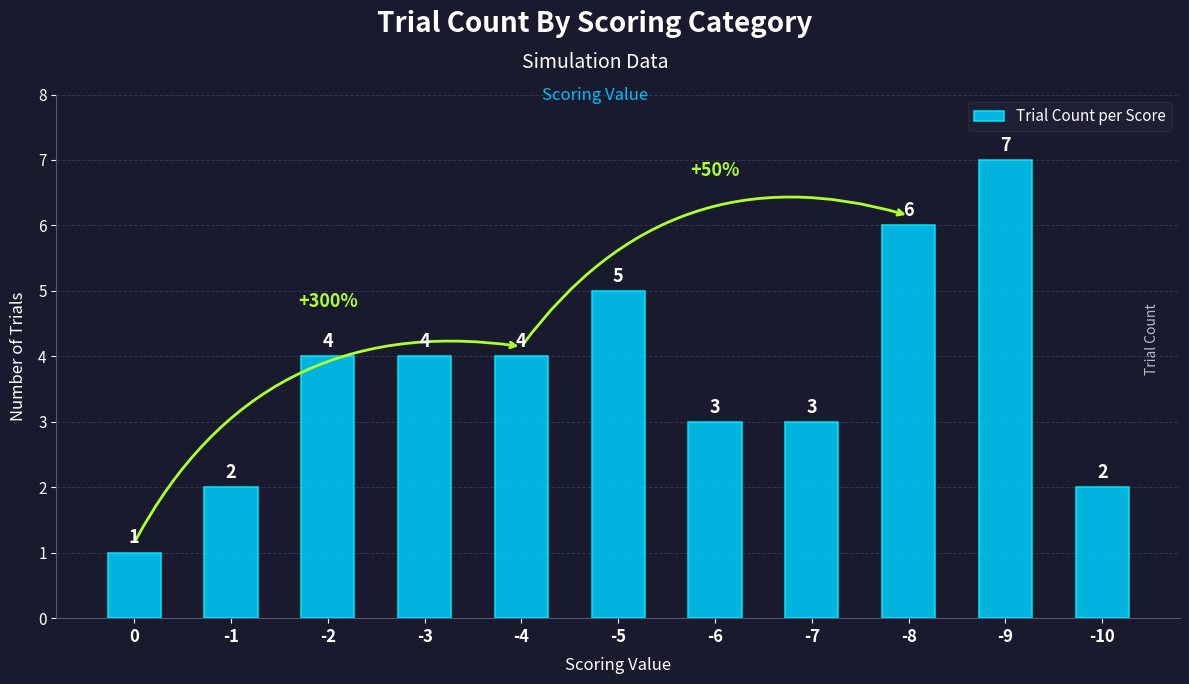

Reading left to right, what are all the values shown in this chart?

0=1	-1=2	-2=4	-3=4	-4=4	-5=5	-6=3	-7=3	-8=6	-9=7	-10=2